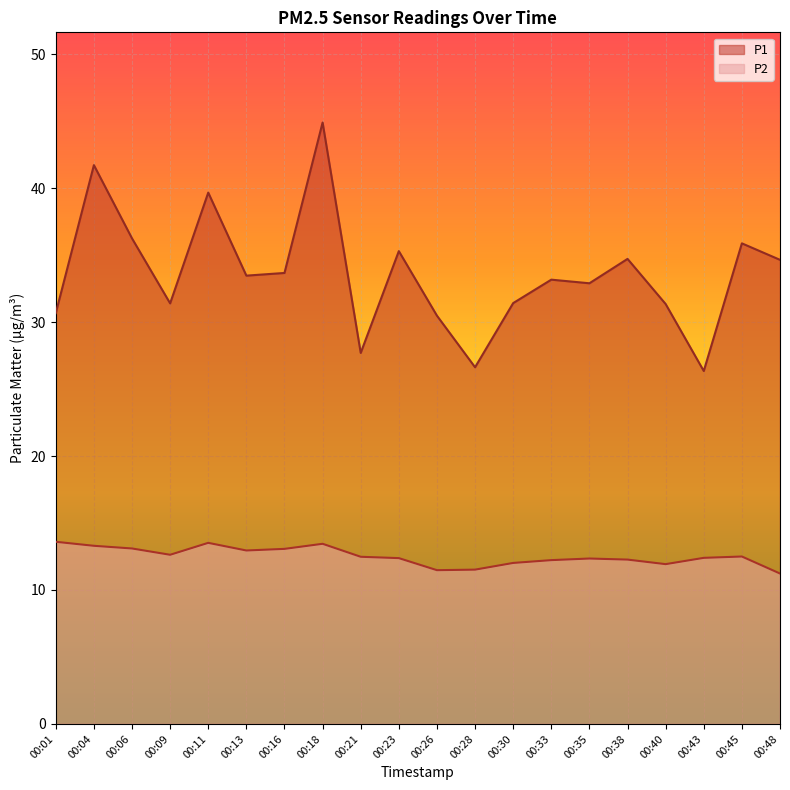

Which series has the largest total across all categories?

P1